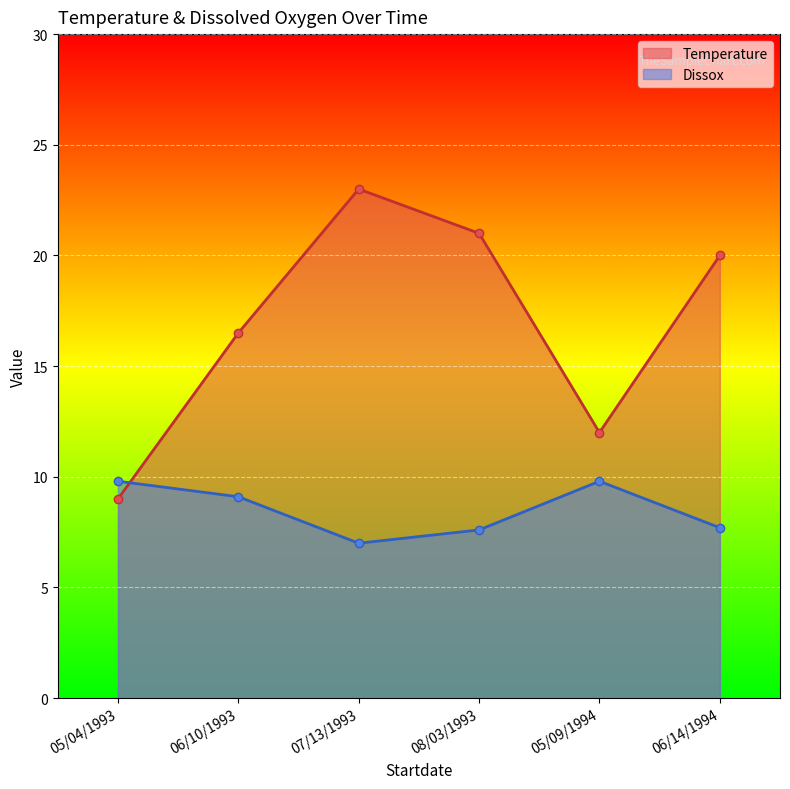

List the labels in order of Dissox value, largest first.

05/04/1993, 05/09/1994, 06/10/1993, 06/14/1994, 08/03/1993, 07/13/1993